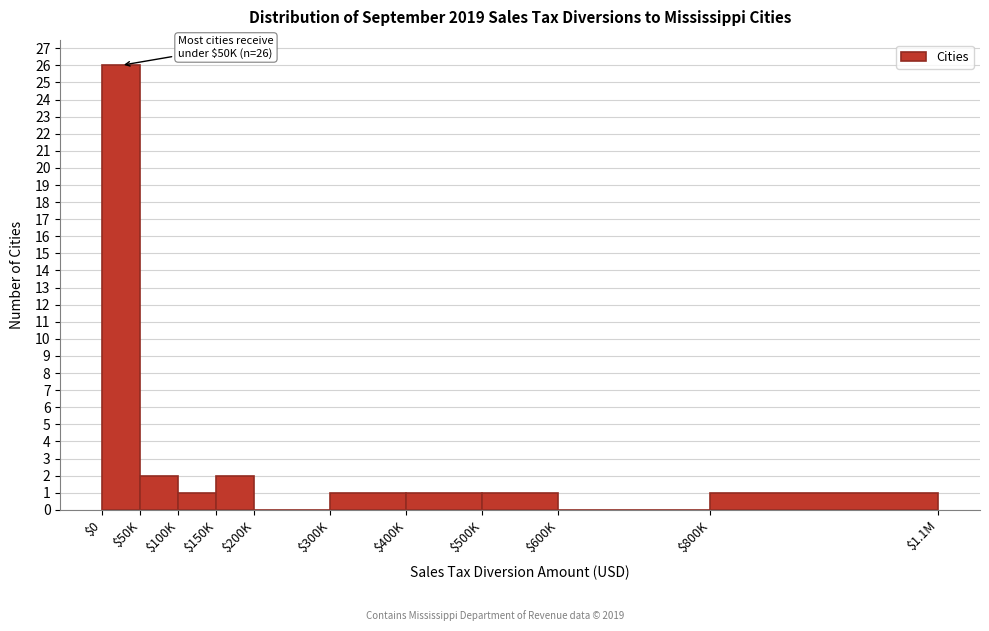

The value at $300K is 2. True or false?

False